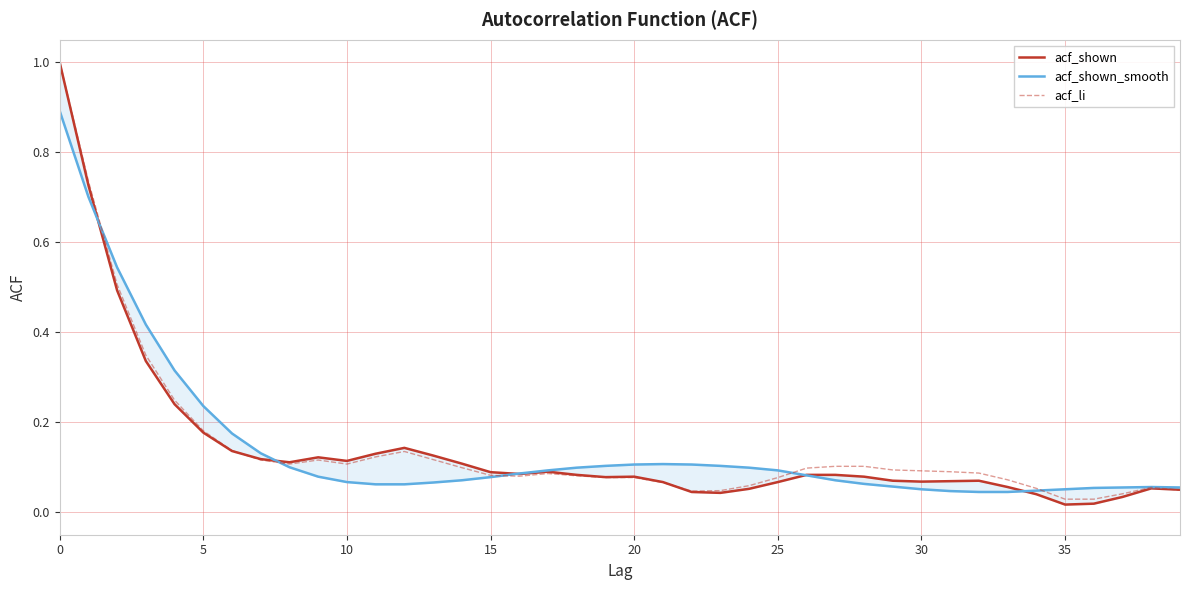

What is the label of the 15th point from the right?

25